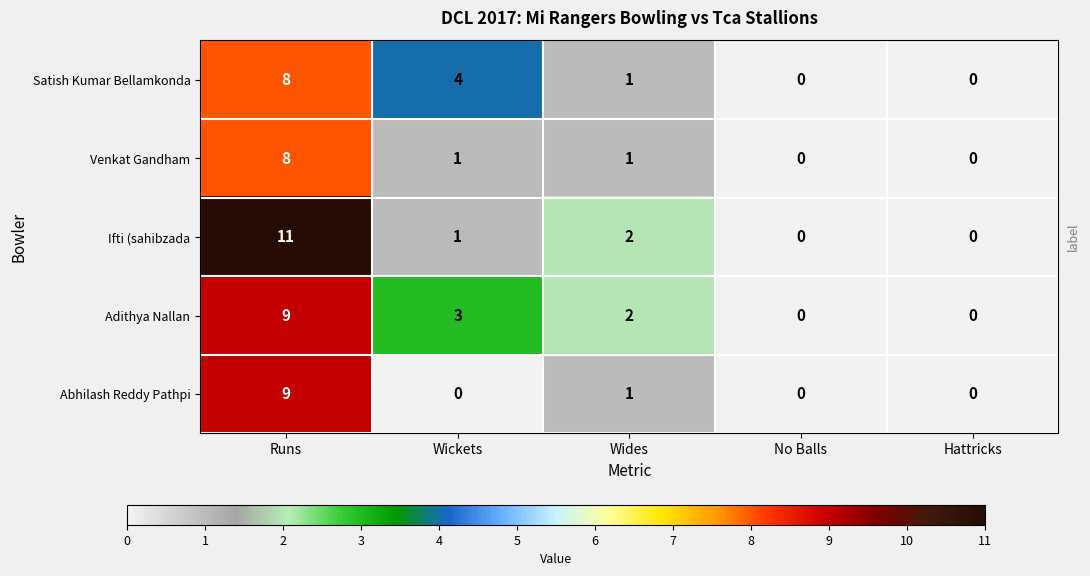

The Venkat Gandham series shows -6 at No Balls. True or false?

False